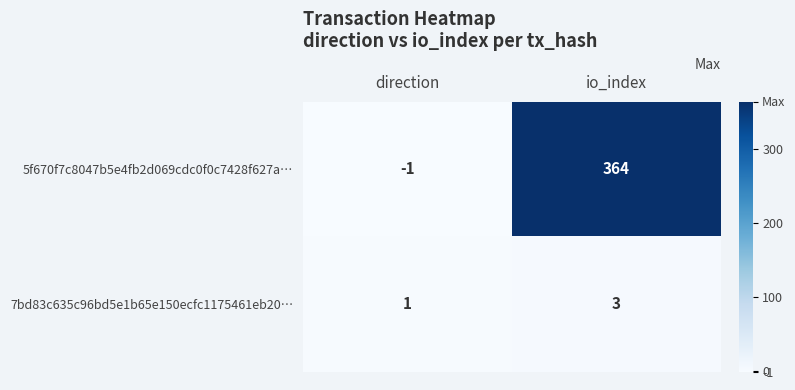

At which category is the sum across all series the highest?

io_index